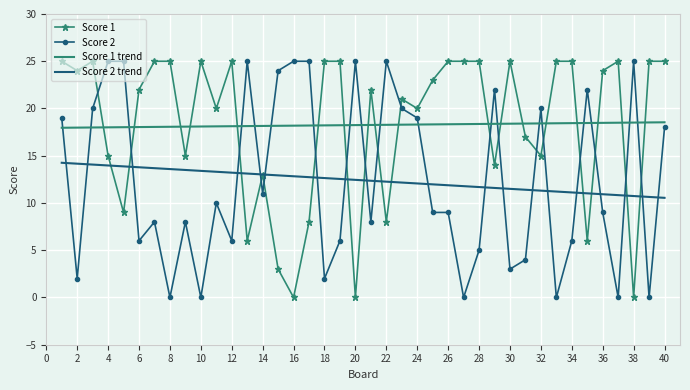

True or false: Score 2 has more than 0 points higher than both neighbors.

True